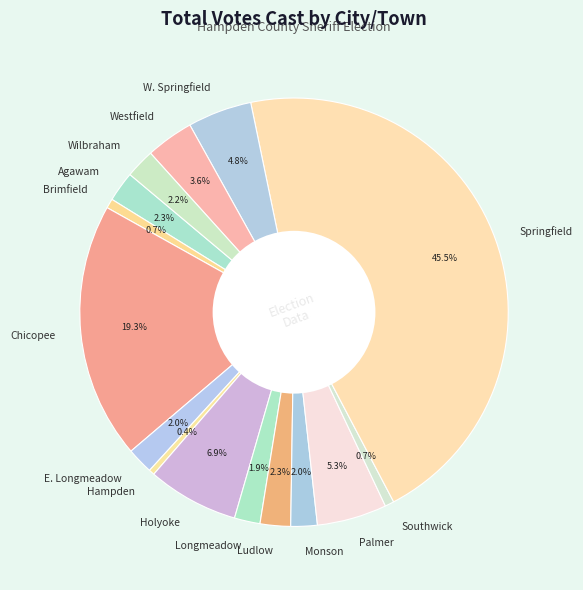

What percentage do Agawam and E. Longmeadow together represent?

4.3%